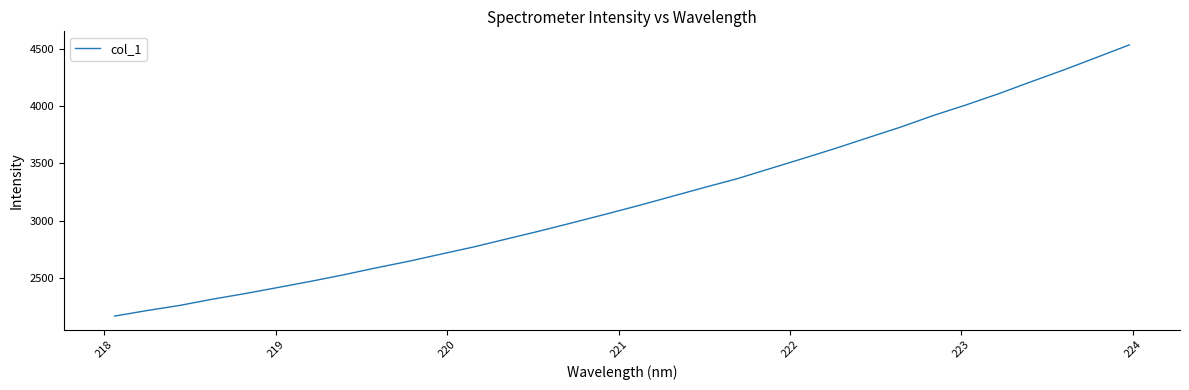

Does the chart display data point markers on the line(s)?

No